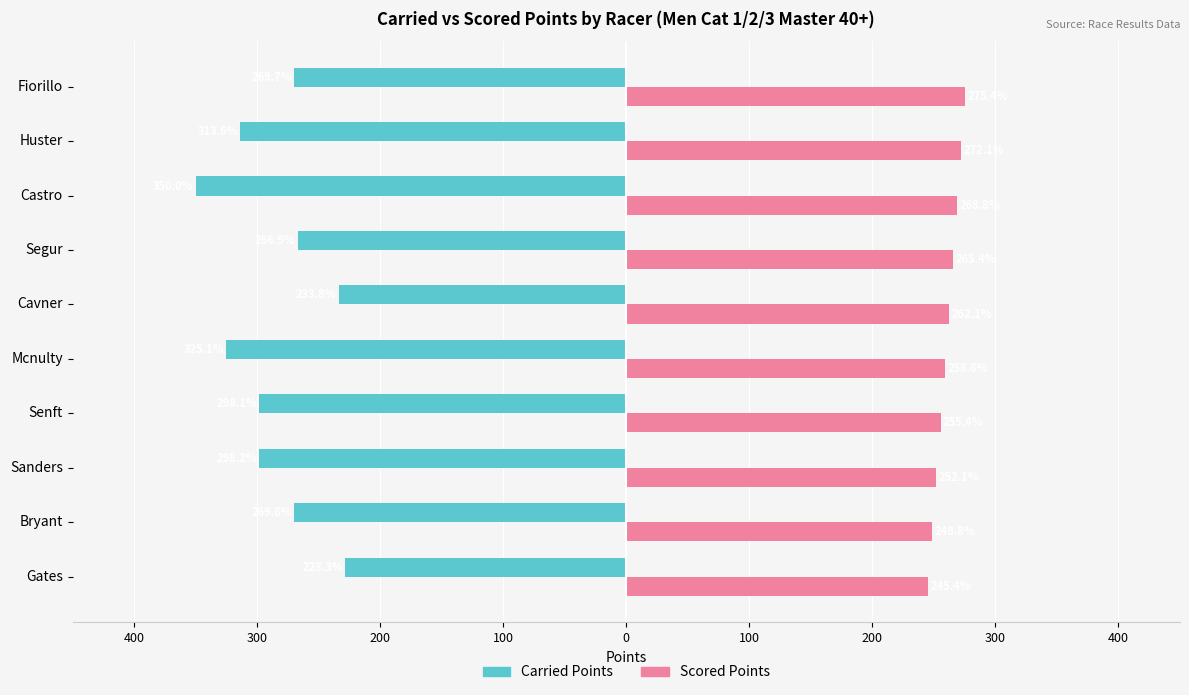

Reading left to right, what are all the values shown in this chart?

Carried Points: -228.3	-269.8	-298.2	-298.1	-325.1	-233.8	-266.9	-350.0	-313.6	-269.7
Scored Points: 245.4	248.8	252.1	255.4	258.8	262.1	265.4	268.8	272.1	275.4